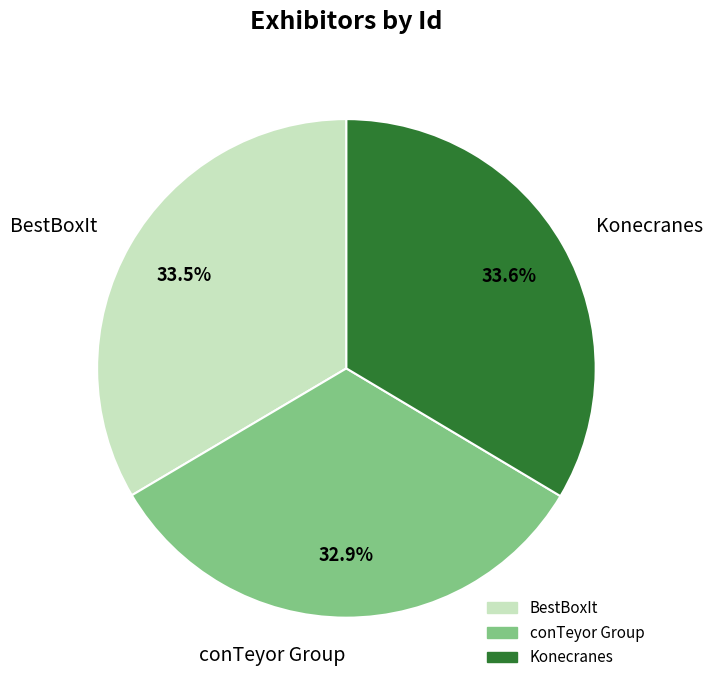

Is BestBoxIt the majority of the pie?

No